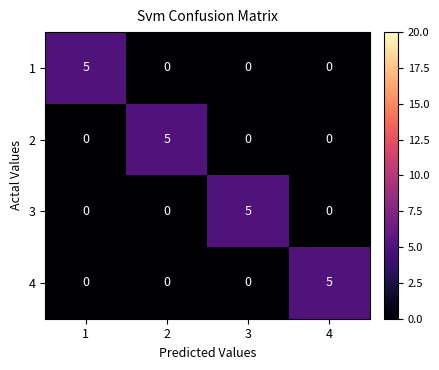

How many 4 values are between 0 and 5?

4